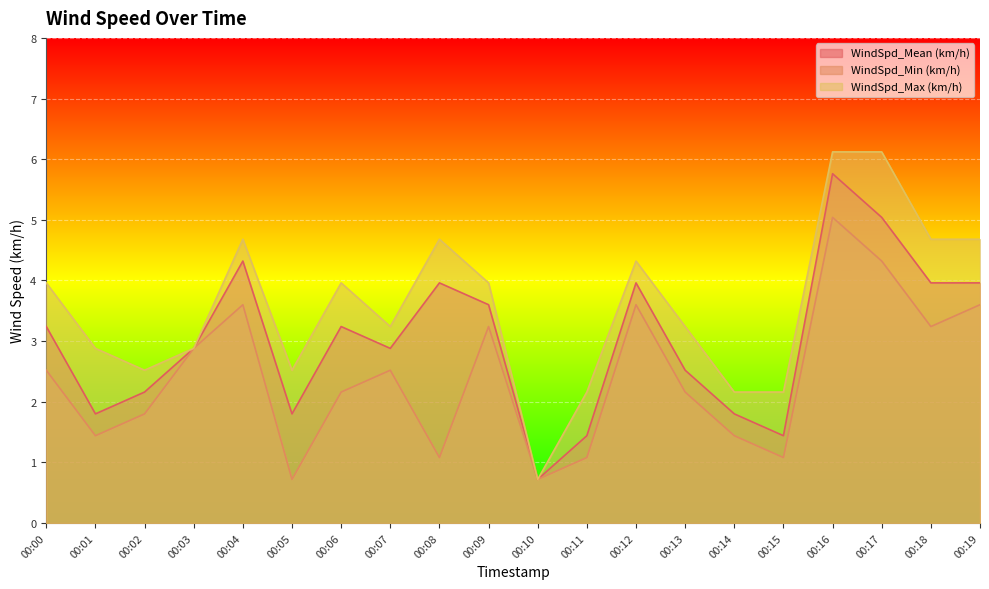

Reading left to right, transcribe all the data shown in this chart.

WindSpd_Mean (km/h): 3.2	1.8	2.2	2.9	4.3	1.8	3.2	2.9	4.0	3.6	0.7	1.4	4.0	2.5	1.8	1.4	5.8	5.0	4.0	4.0
WindSpd_Min (km/h): 2.5	1.4	1.8	2.9	3.6	0.7	2.2	2.5	1.1	3.2	0.7	1.1	3.6	2.2	1.4	1.1	5.0	4.3	3.2	3.6
WindSpd_Max (km/h): 4.0	2.9	2.5	2.9	4.7	2.5	4.0	3.2	4.7	4.0	0.7	2.2	4.3	3.2	2.2	2.2	6.1	6.1	4.7	4.7